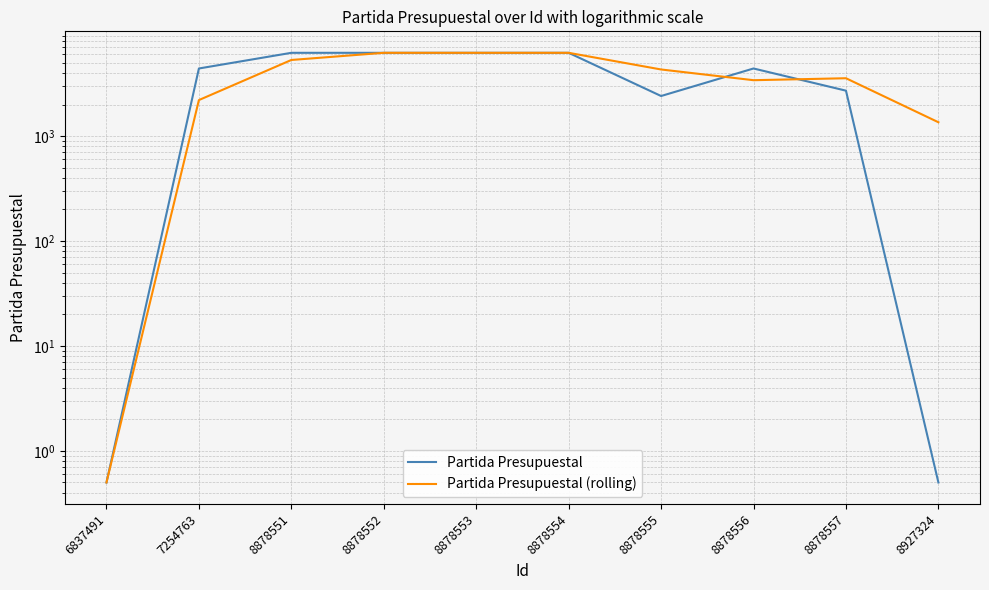

Count the number of data series in this chart.

2